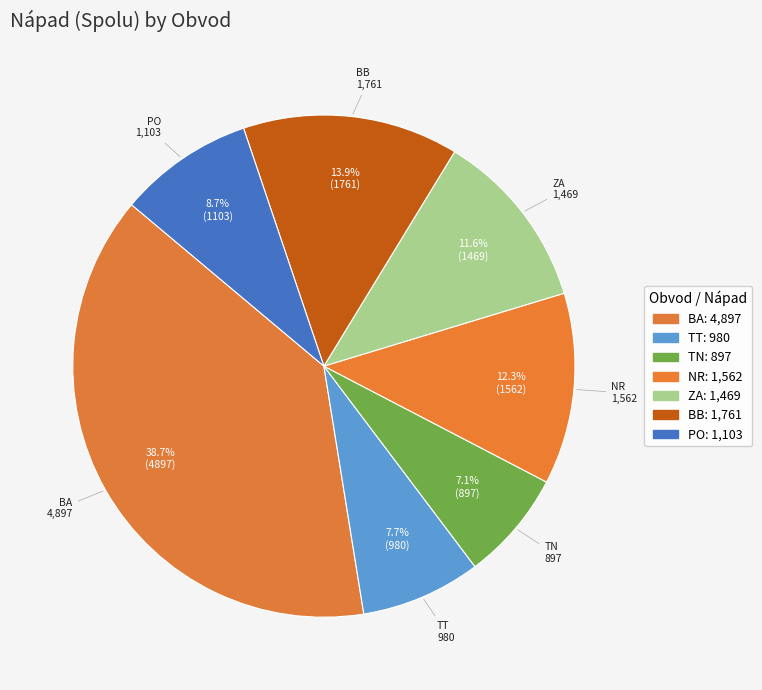

How many slices are in this pie chart?

7